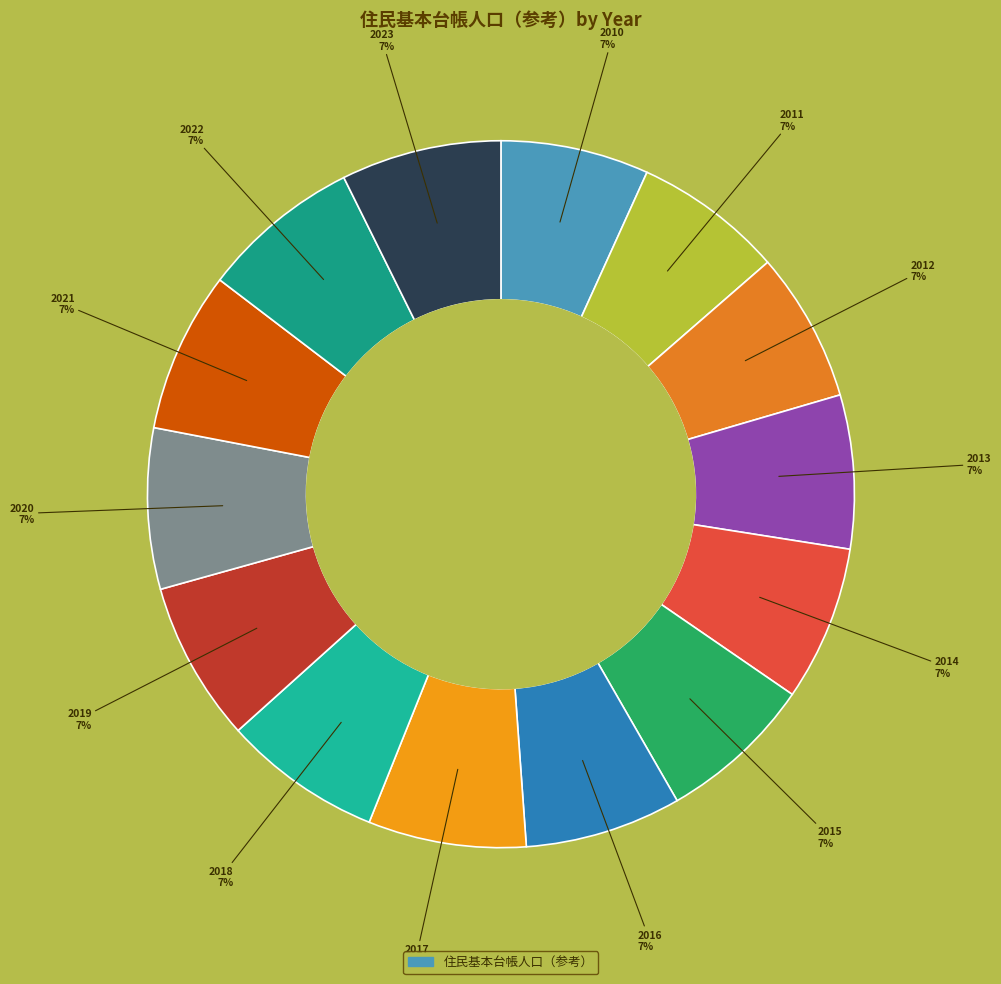

How many segments does this pie chart have?

14